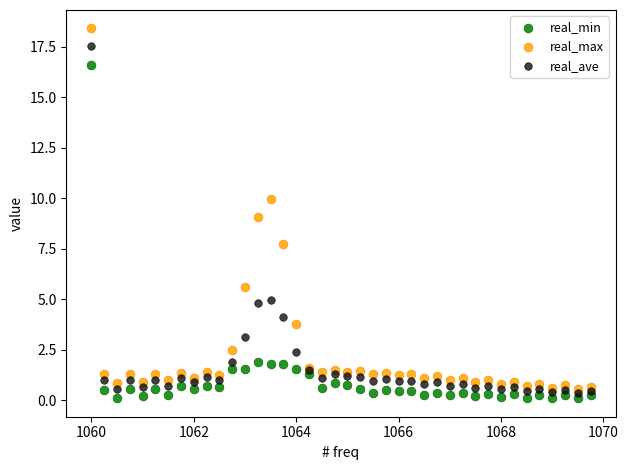

Which series contains the lowest Y value?

real_min